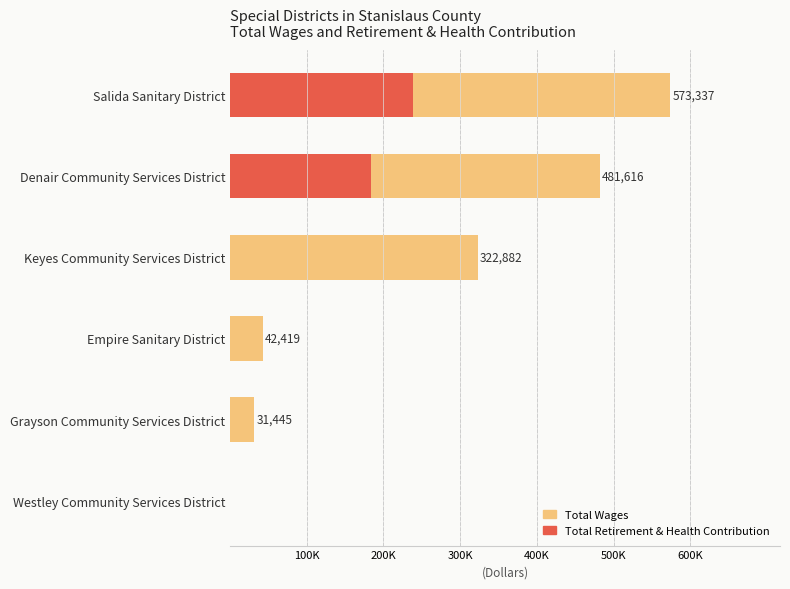

The Total Retirement & Health Contribution series shows 86353 at Westley Community Services District. True or false?

False